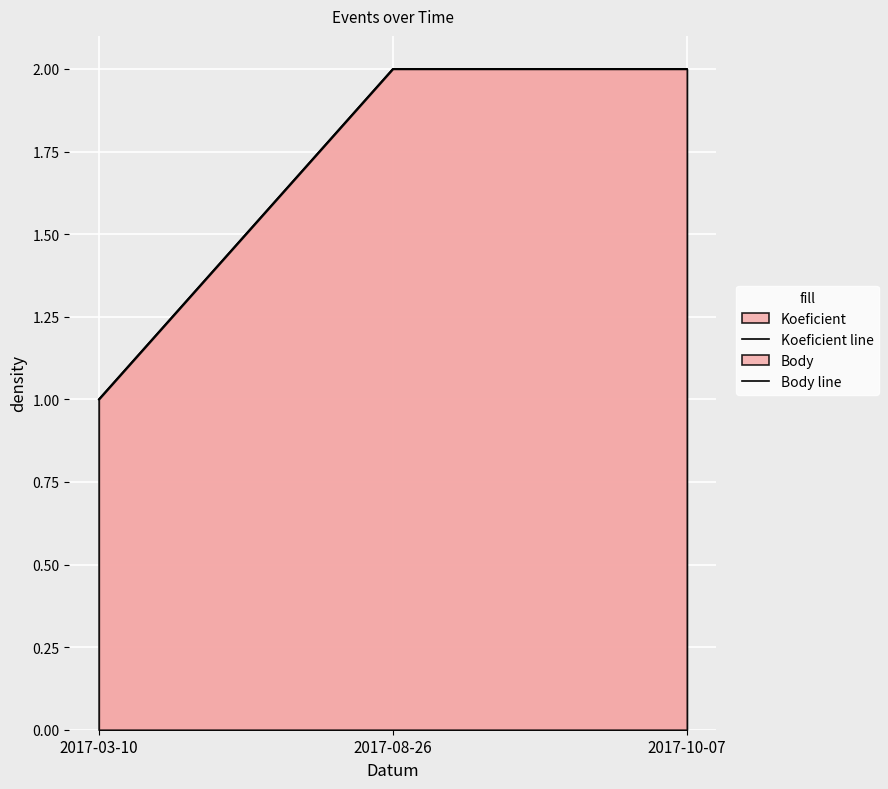

Reading right to left, what are all the values shown in this chart?

Koeficient line: 2017-10-07=2	2017-08-26=2	2017-03-10=1
Body line: 2017-10-07=2	2017-08-26=2	2017-03-10=1